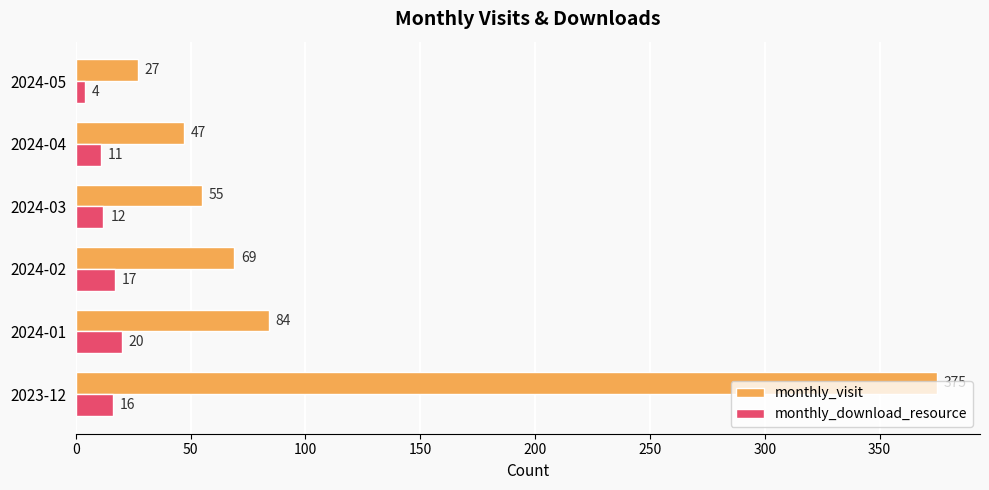

How many distinct data groups are displayed?

2